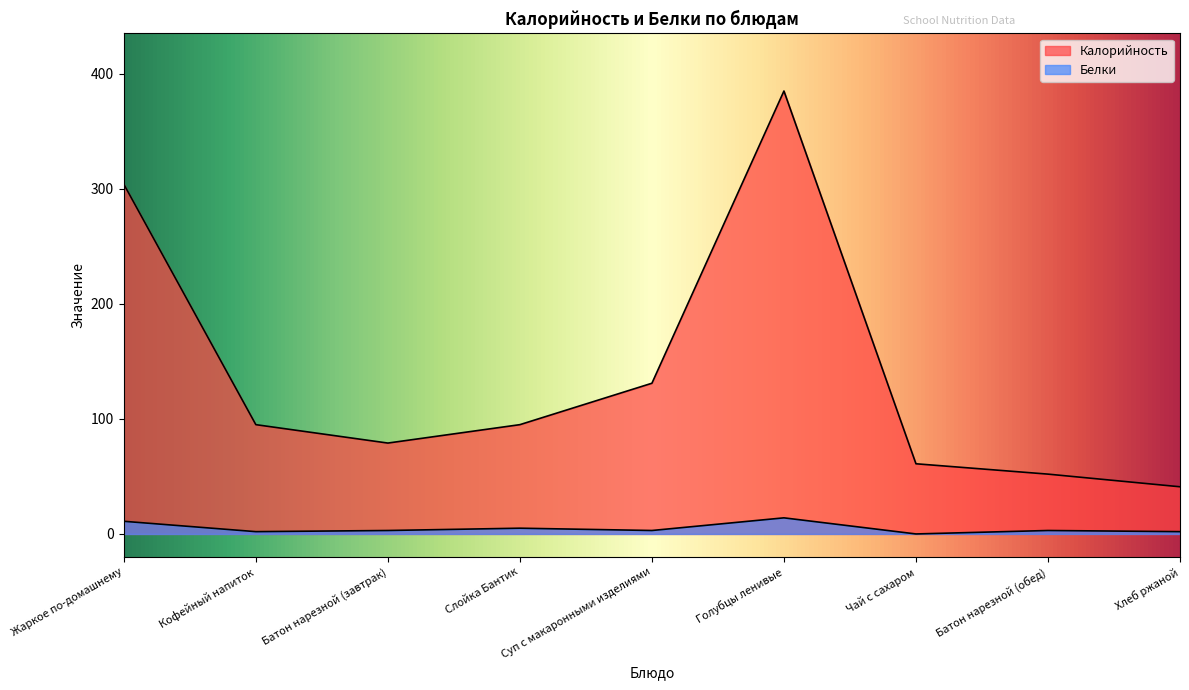

What is the difference between the maximum and minimum values in the Калорийность series?

344